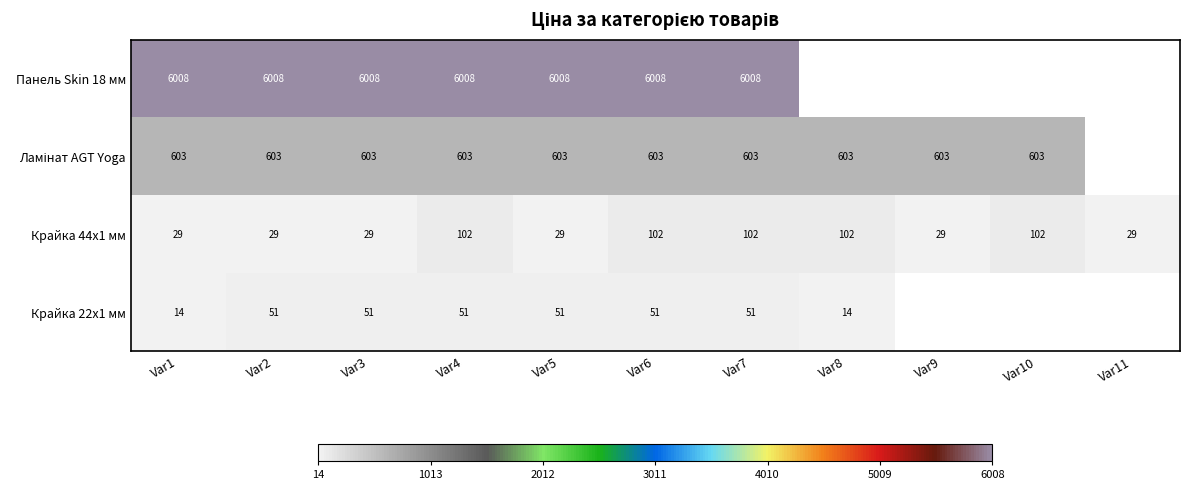

At which category is the sum across all series the highest?

Var4